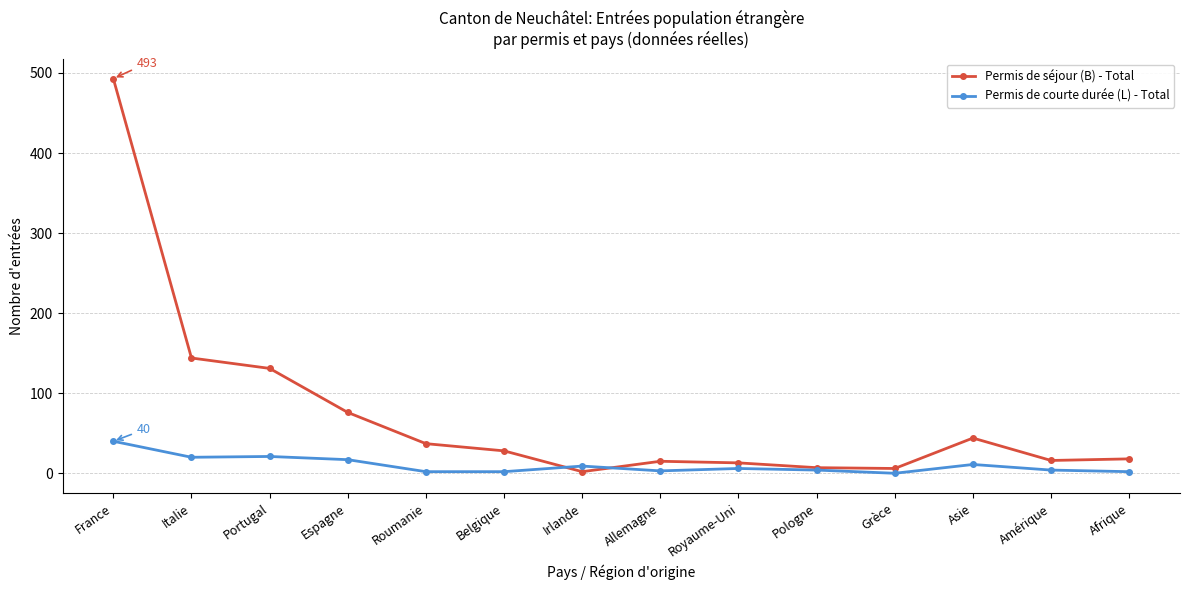

Which series has the widest spread of values?

Permis de séjour (B) - Total